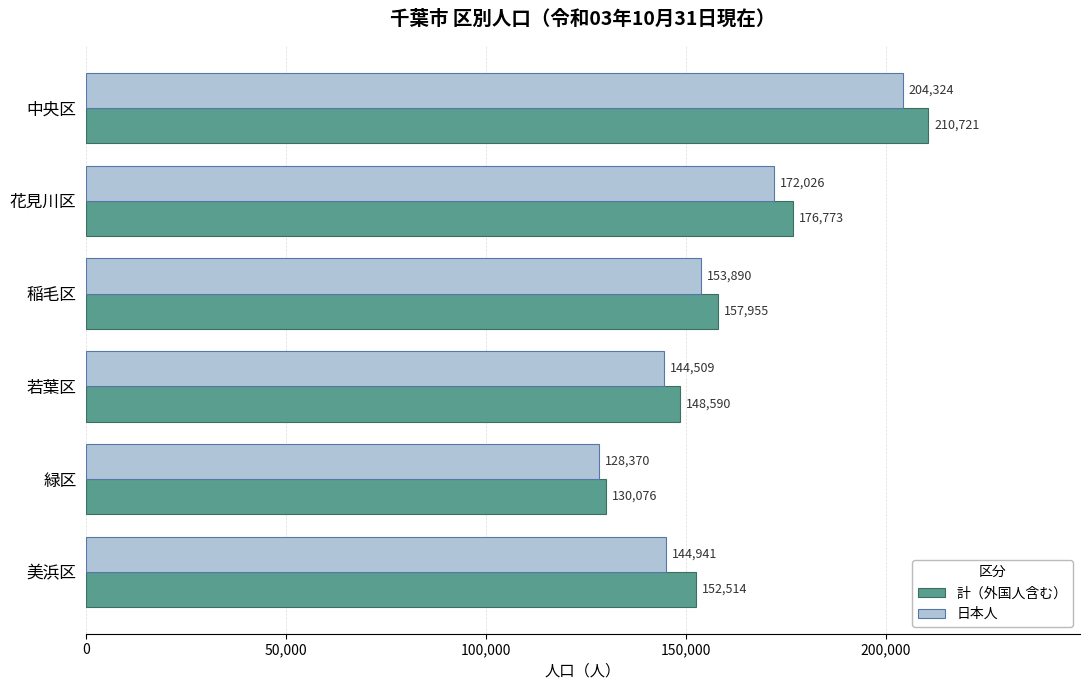

What is the total value across all series at 中央区?

415045